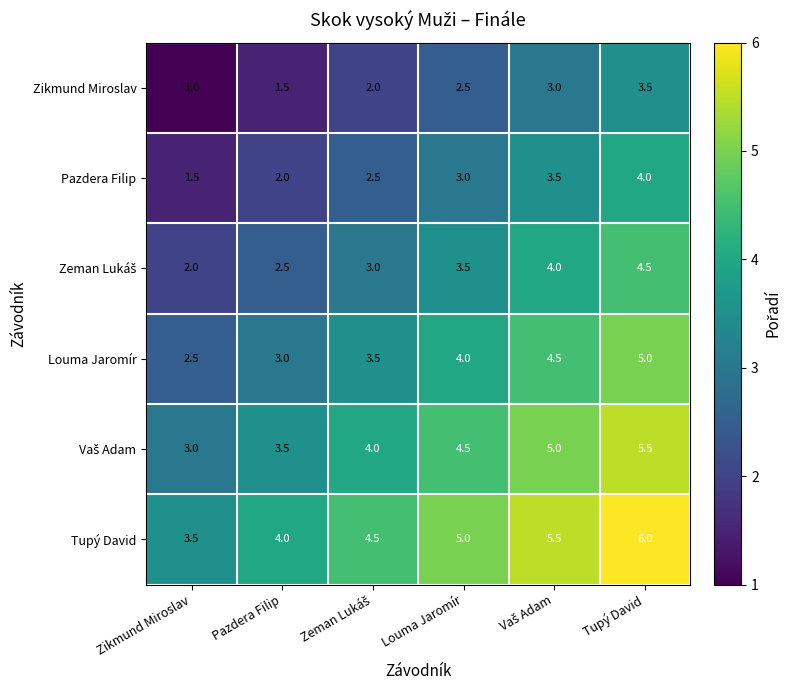

At which category is the sum across all series the highest?

Tupý David